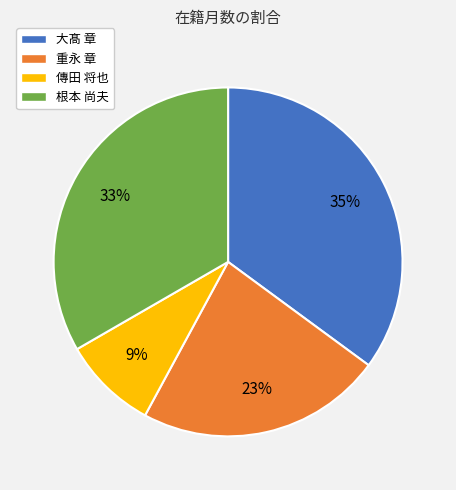

What is the largest slice in the pie chart?

大髙 章